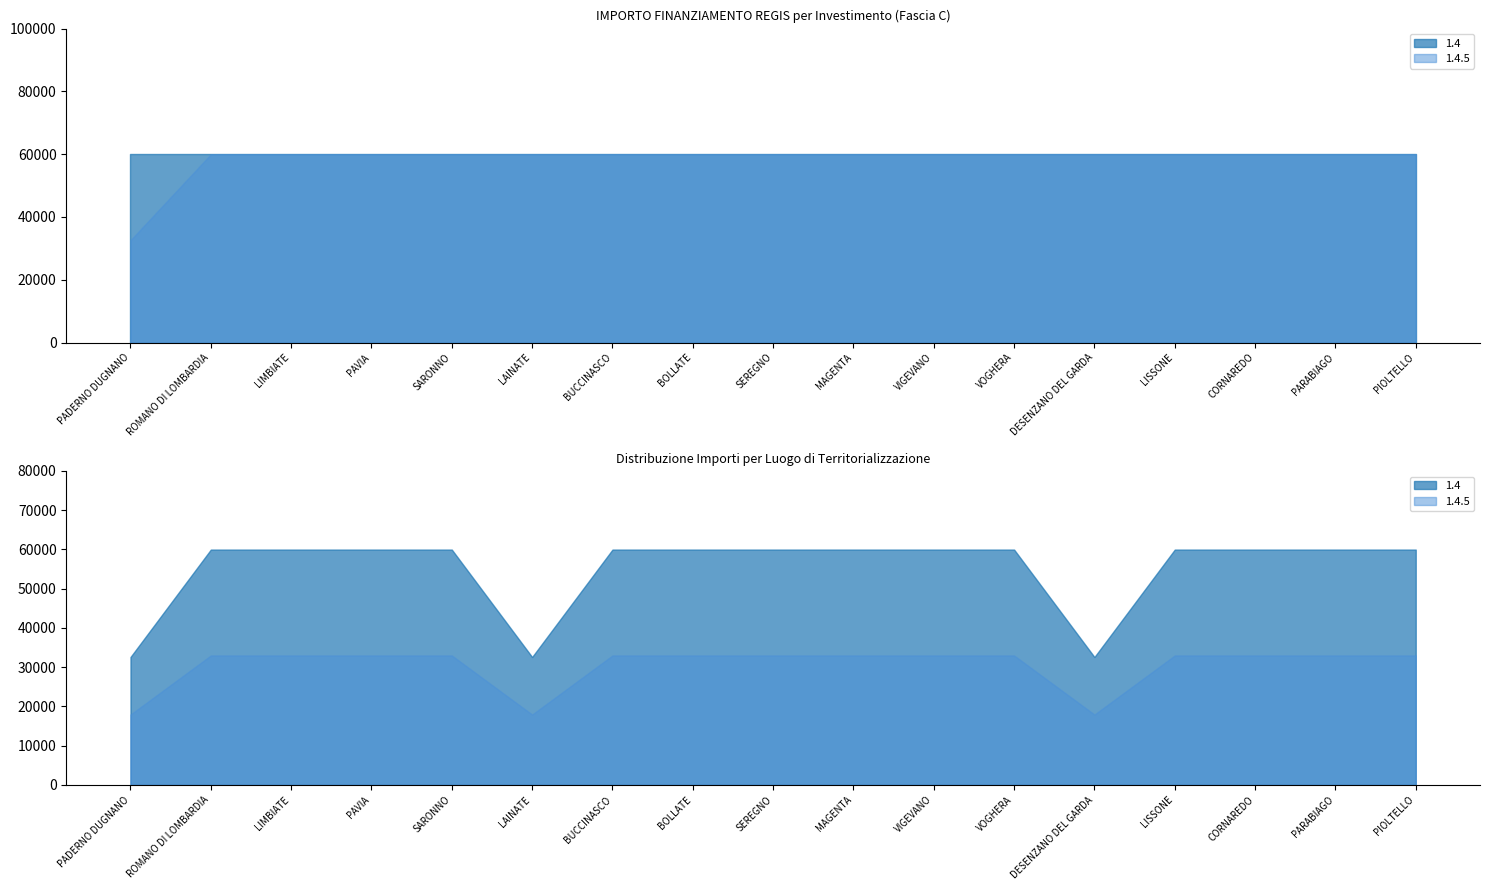

What is the maximum value shown in the chart?

59966